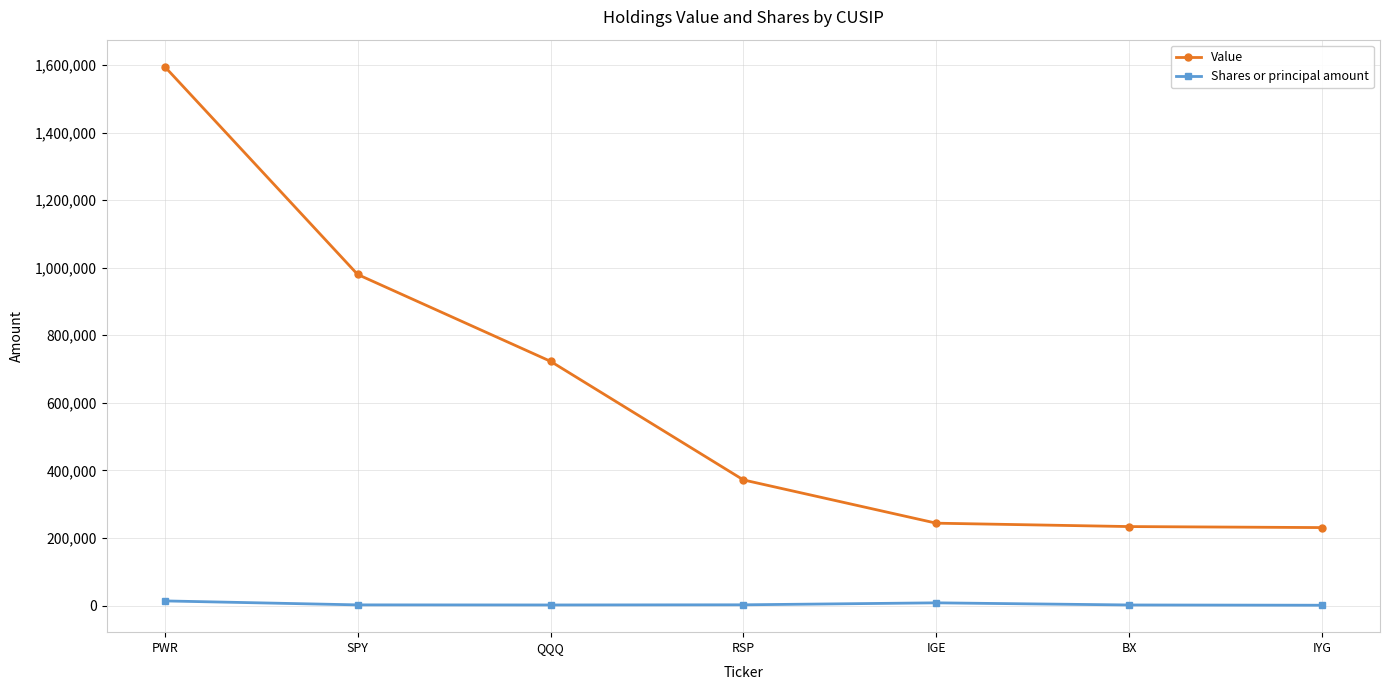

At RSP, list the series in order from largest to smallest.

Value, Shares or principal amount